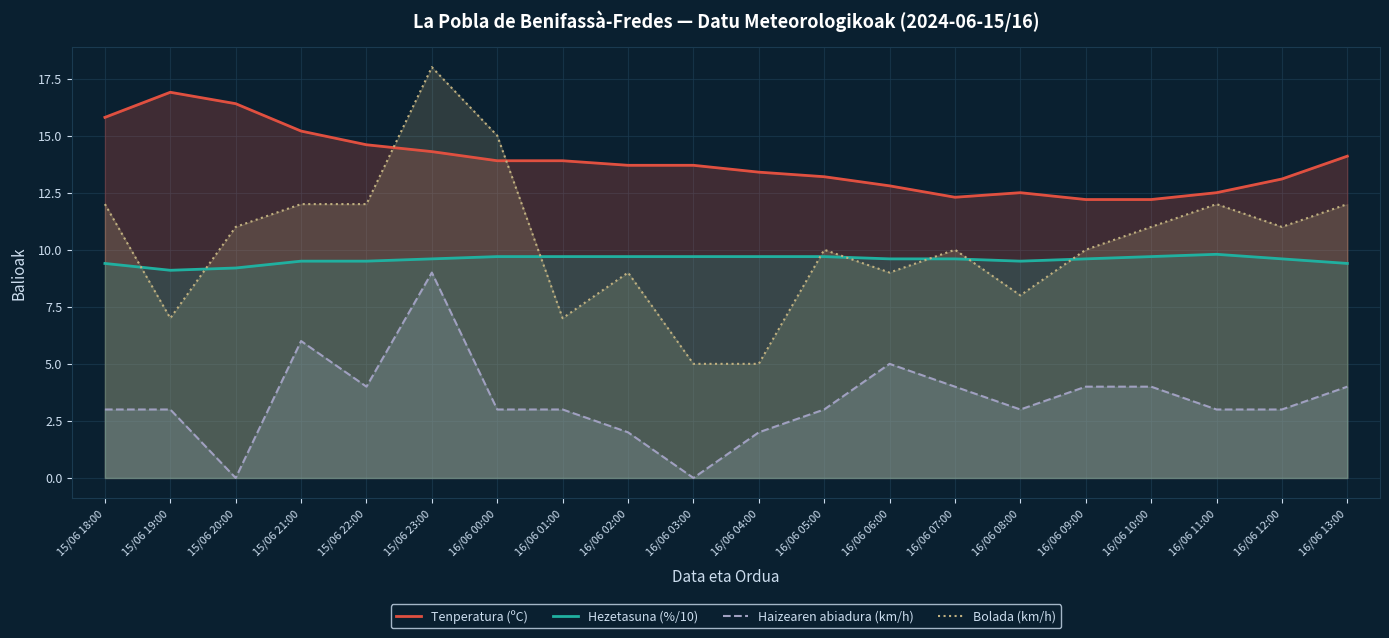

True or false: Hezetasuna (%/10) and Bolada (km/h) cross at least once.

True